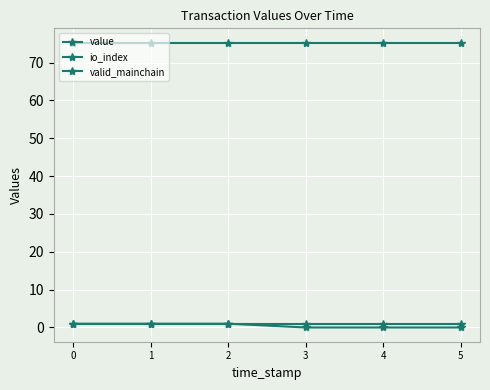

Is this an area chart (filled region under the line)?

No